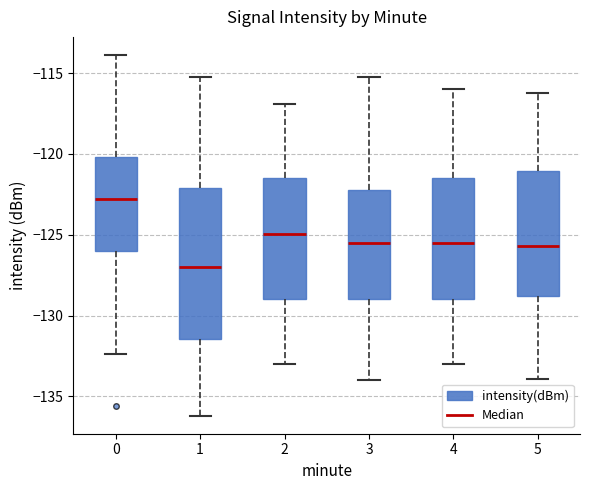

Which box's median line is the lowest?

1